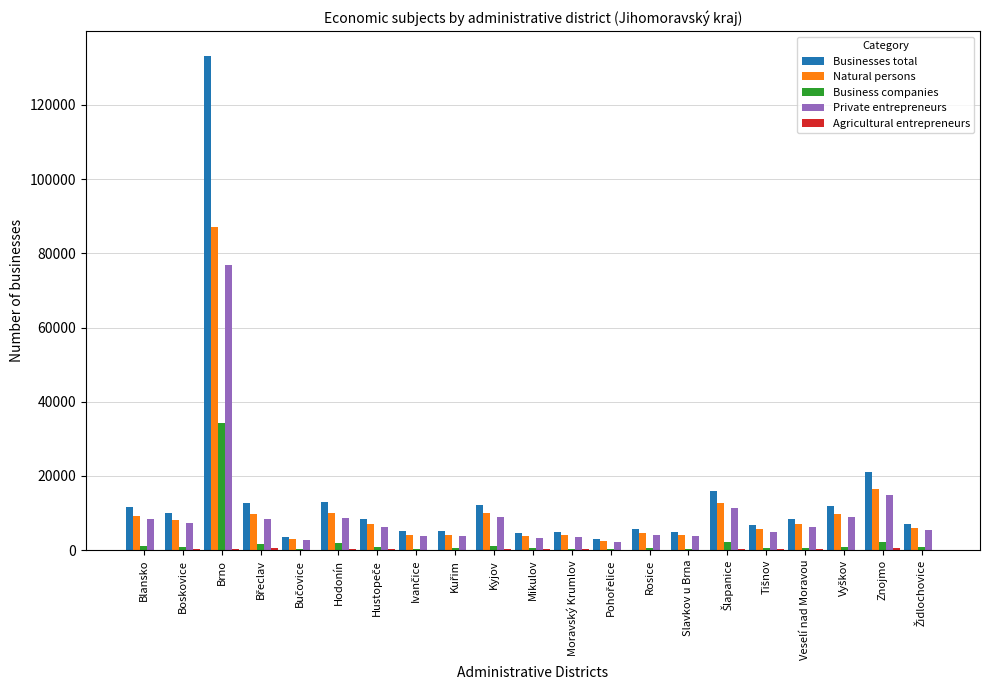

What is the sum of all Natural persons values?

229632